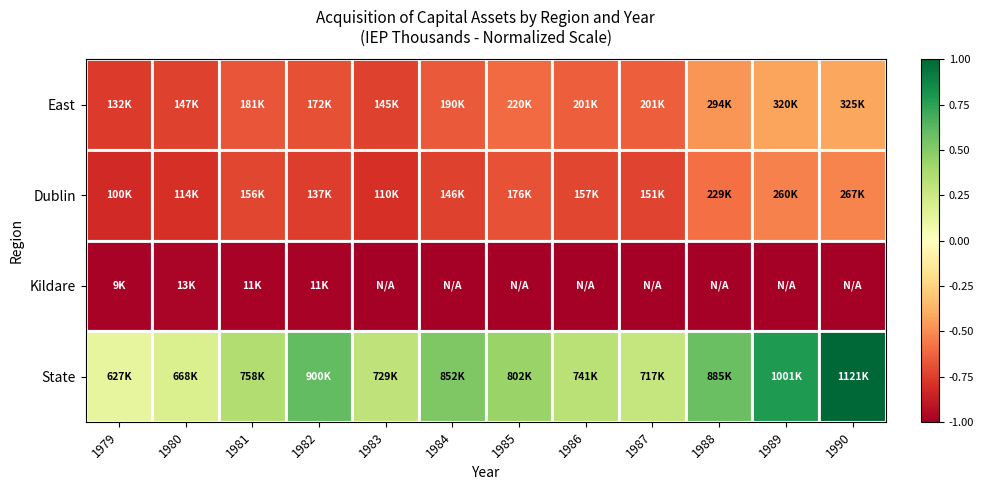

Count the number of categories in the chart.

12